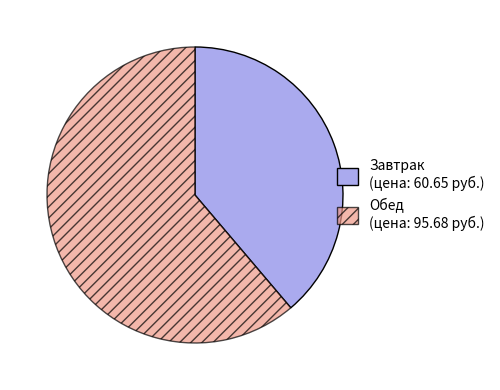

True or false: Обед accounts for 61% of the total.

True